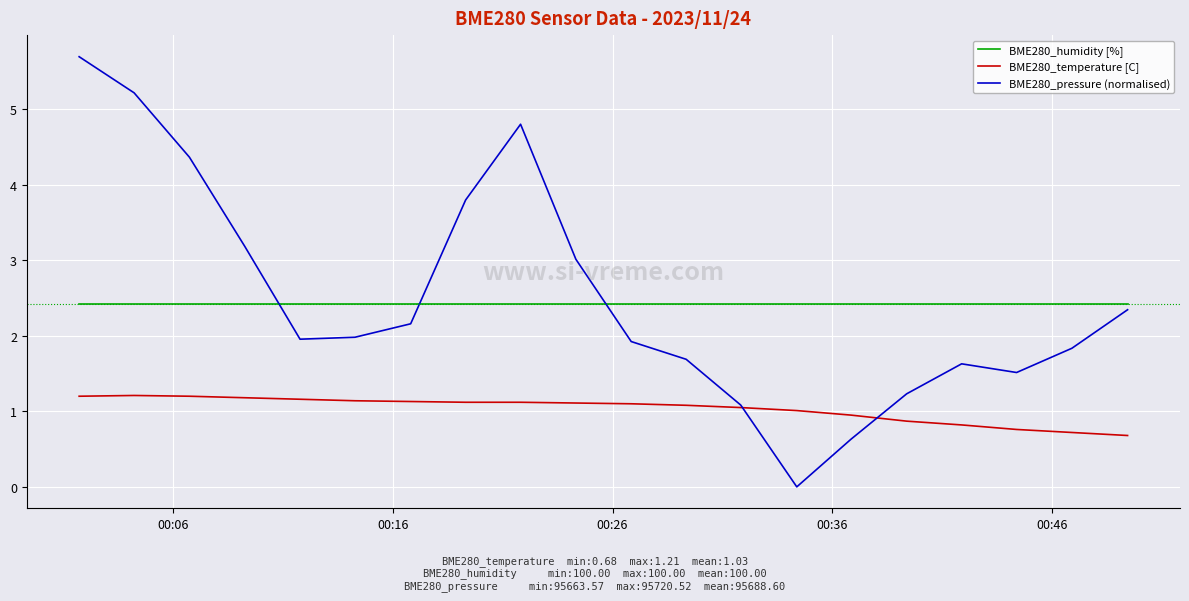

True or false: BME280_humidity [%] and BME280_temperature [C] intersect in this chart.

False